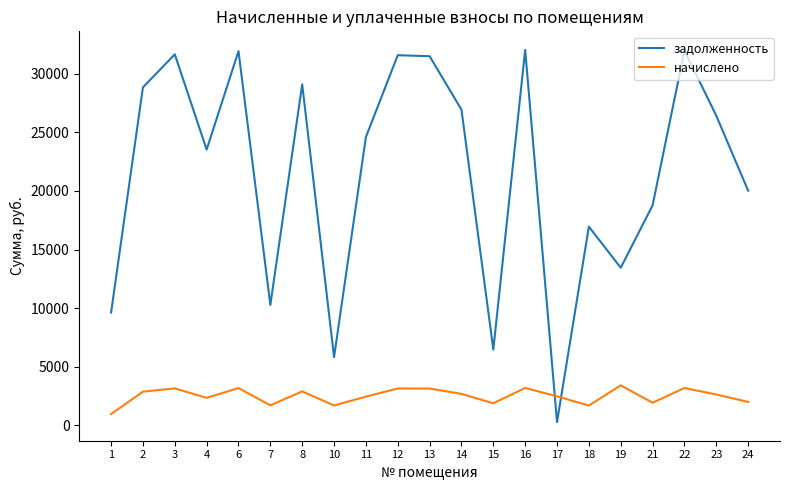

Where is начислено nearest to the value 2187?

4